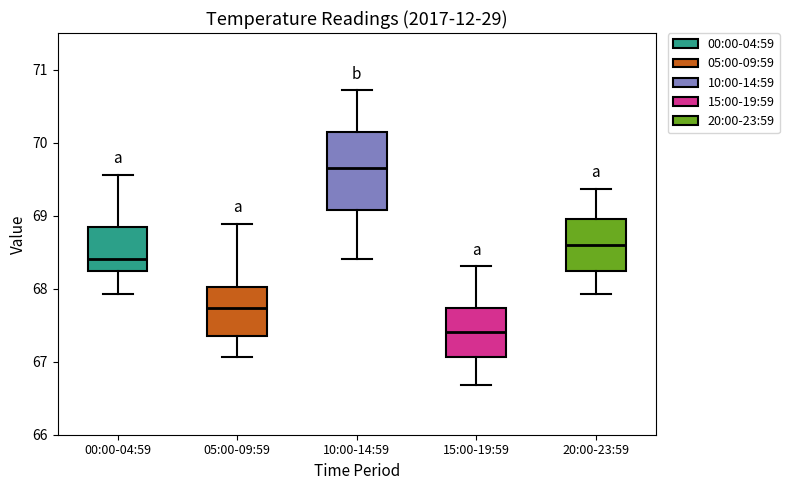

Reading left to right, read every box against the y-axis: the position of its median line, the range the box covers, and the ends of its whiskers. The values are not printed on the chart, so give them approximately, as read against the axis.

00:00-04:59: median 68.4, box 68.2 to 68.8, whiskers 67.9 to 69.6
05:00-09:59: median 67.7, box 67.4 to 68.0, whiskers 67.1 to 68.9
10:00-14:59: median 69.7, box 69.1 to 70.1, whiskers 68.4 to 70.7
15:00-19:59: median 67.4, box 67.1 to 67.7, whiskers 66.7 to 68.3
20:00-23:59: median 68.6, box 68.2 to 69.0, whiskers 67.9 to 69.4